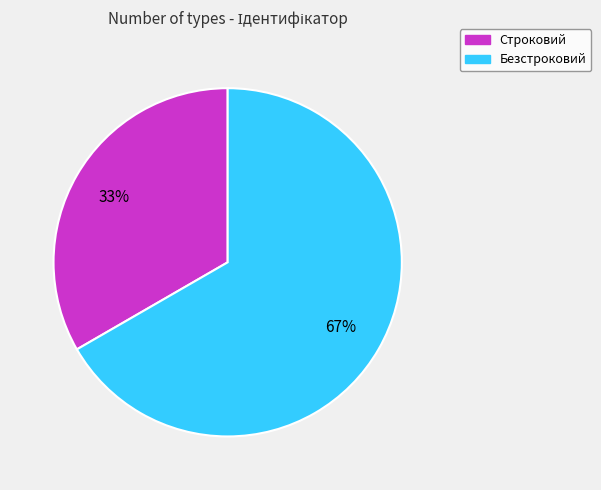

What percentage is the Безстроковий slice, to the nearest percent?

67%